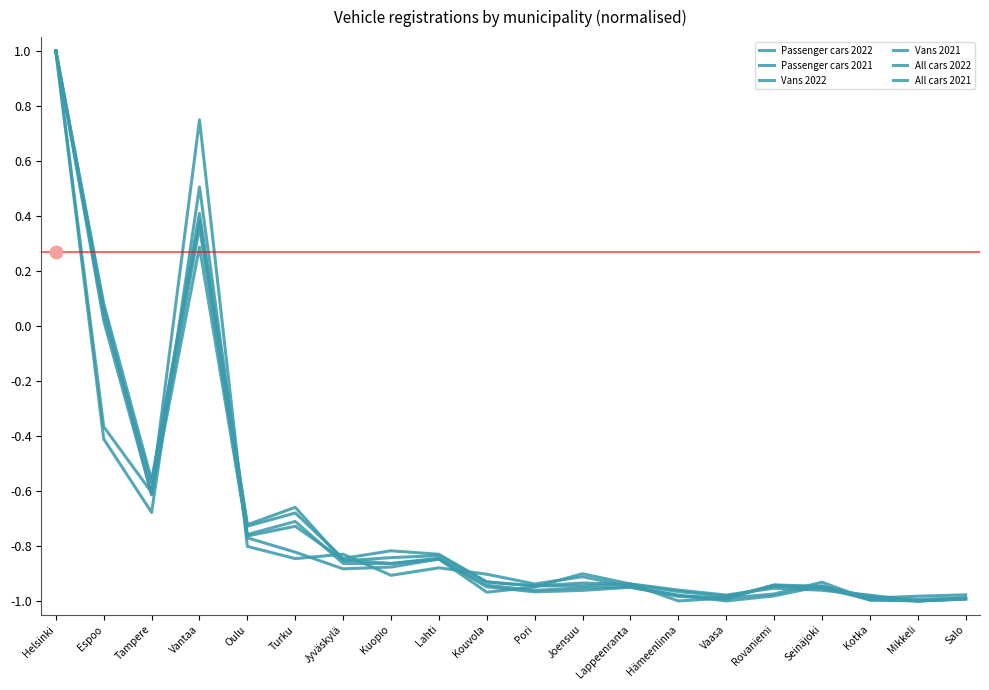

At which category is the sum across all series the highest?

Helsinki